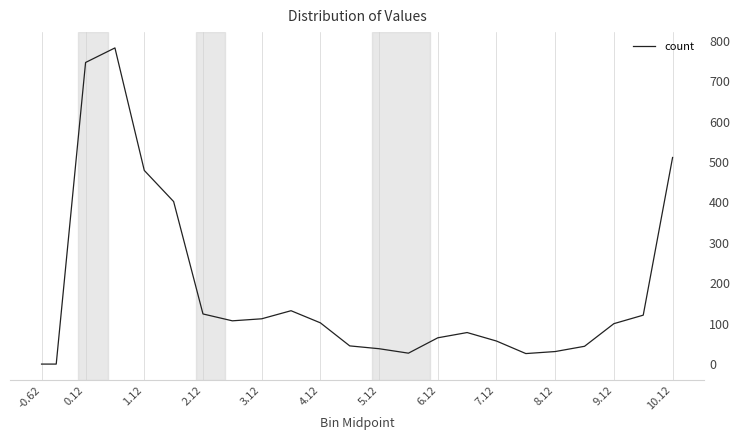

What is the maximum value shown in the chart?

782